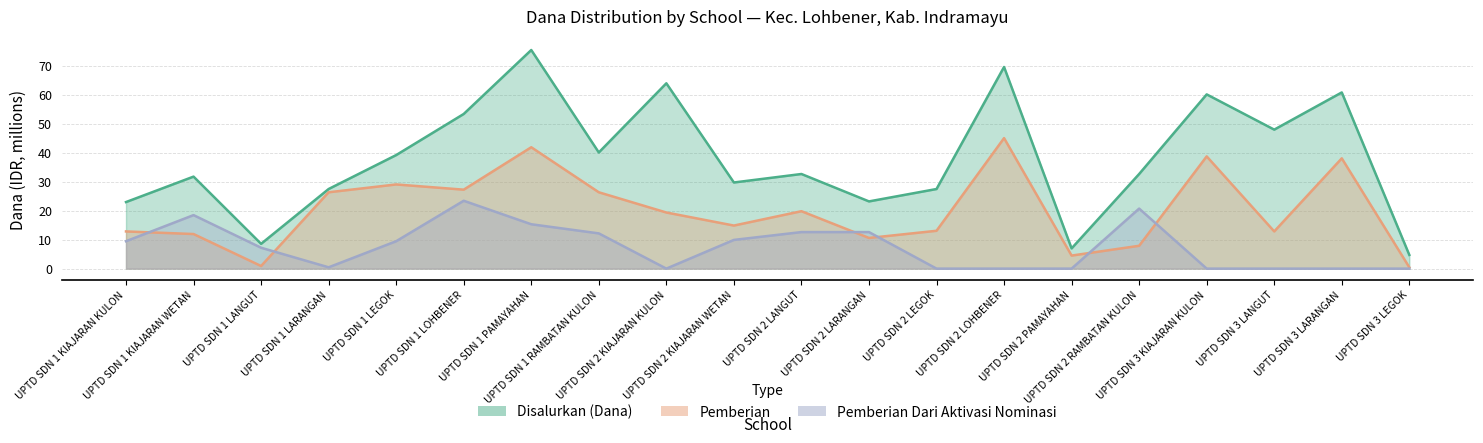

Is it true that Pemberian Dari Aktivasi Nominasi equals 12.6 at UPTD SDN 2 LANGUT?

True